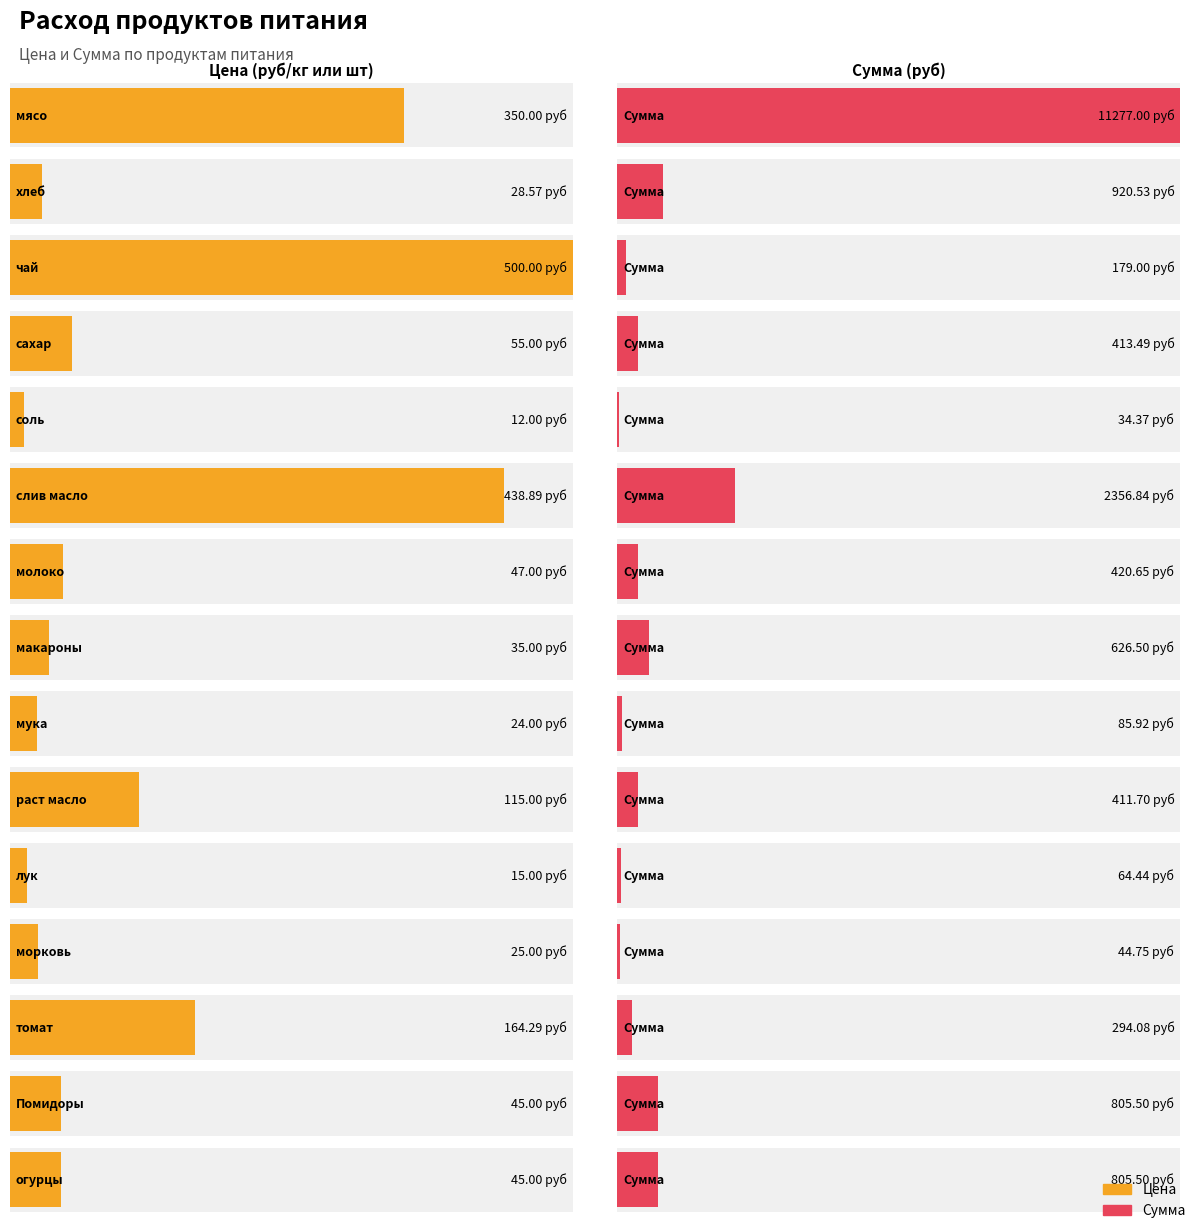

At how many categories does at least one series exceed 4559?

1